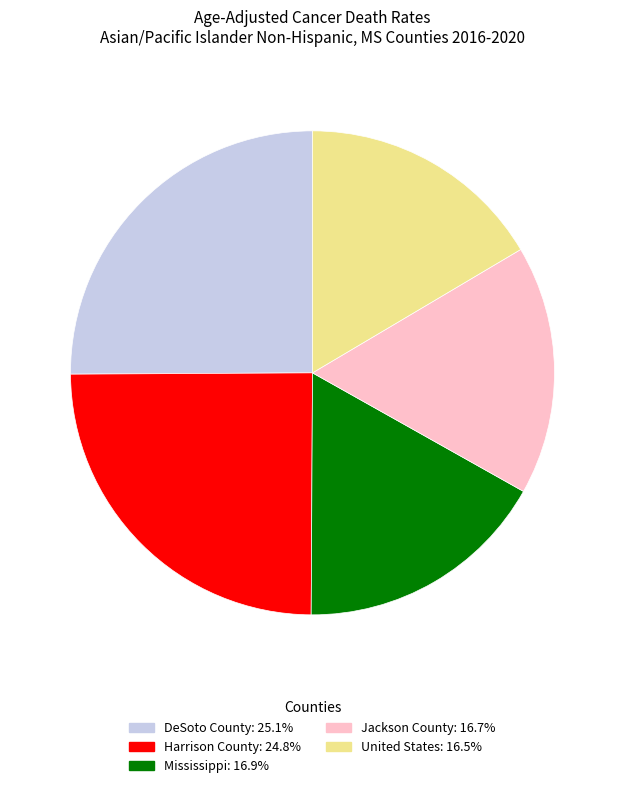

Is the sum of United States and Harrison County greater than half?

No